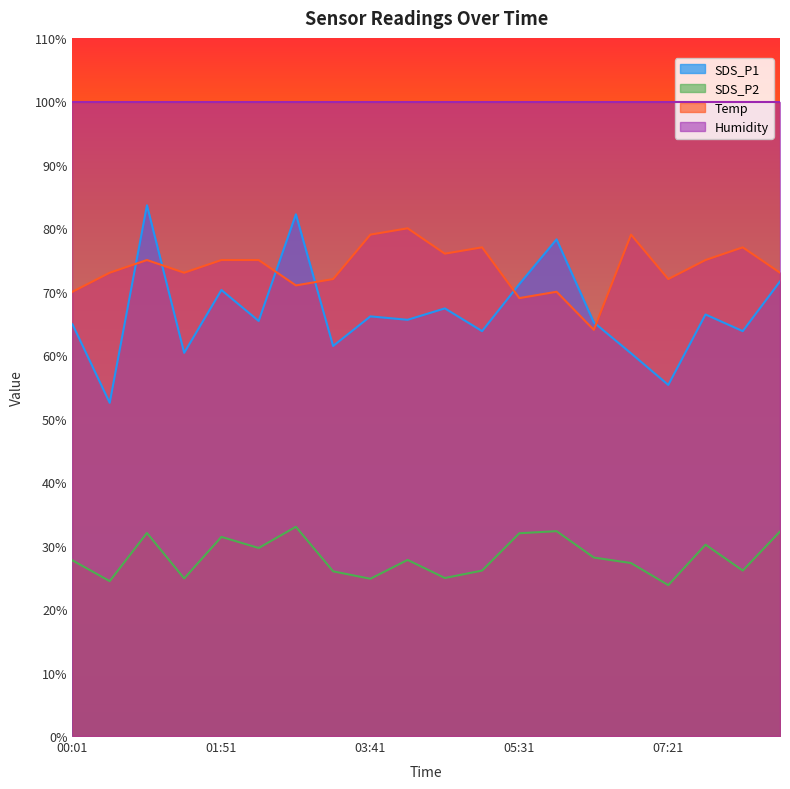

At how many categories does at least one series exceed 41?

20